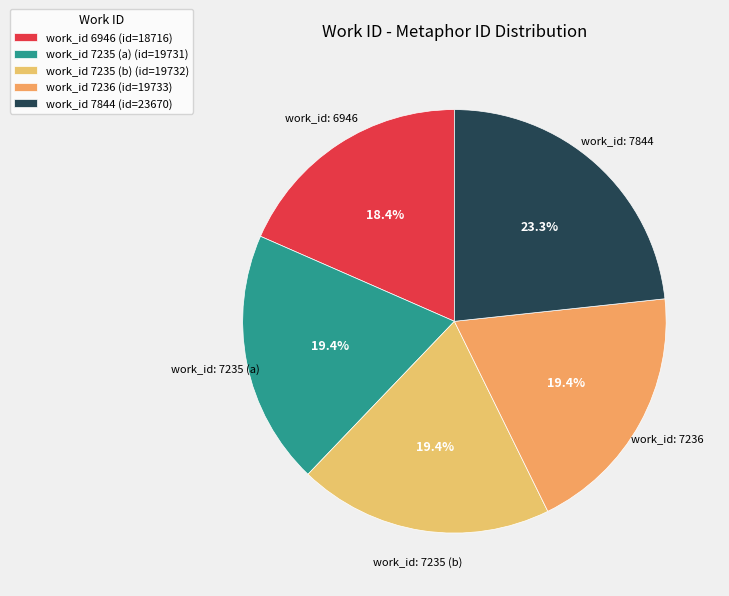

To the nearest percent, what is the average slice percentage?

20%